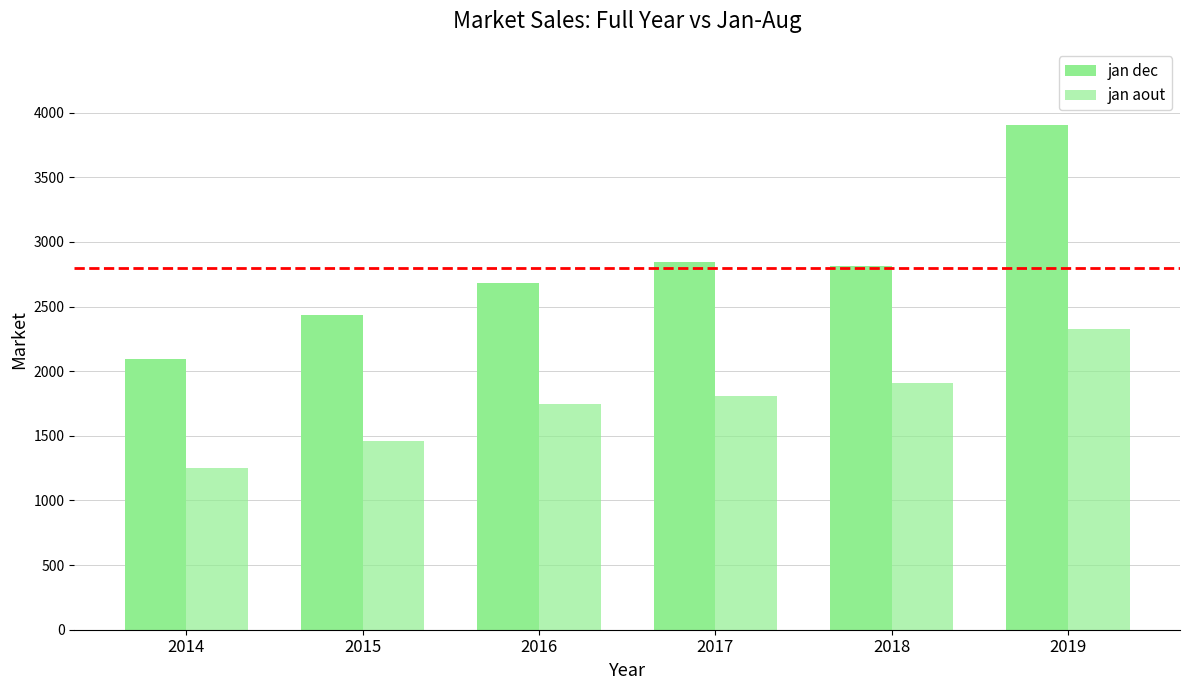

At how many categories does at least one series exceed 2282?

5